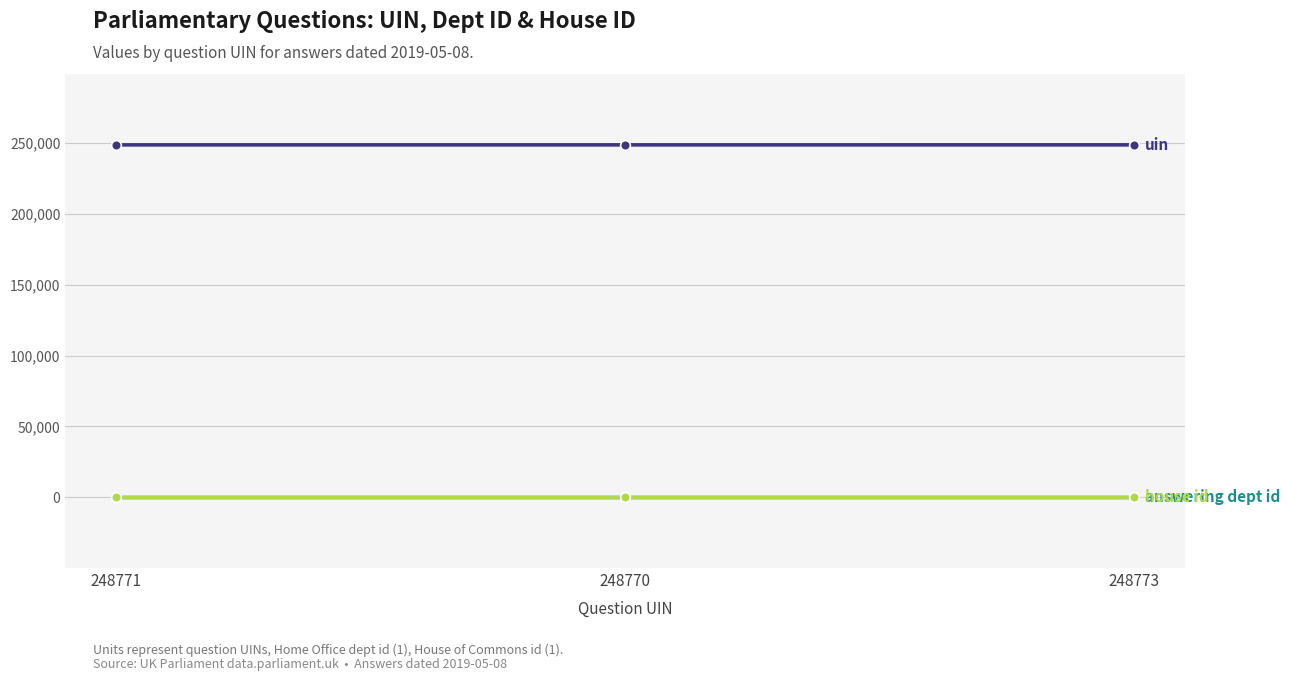

At how many categories does at least one series exceed 188144?

3